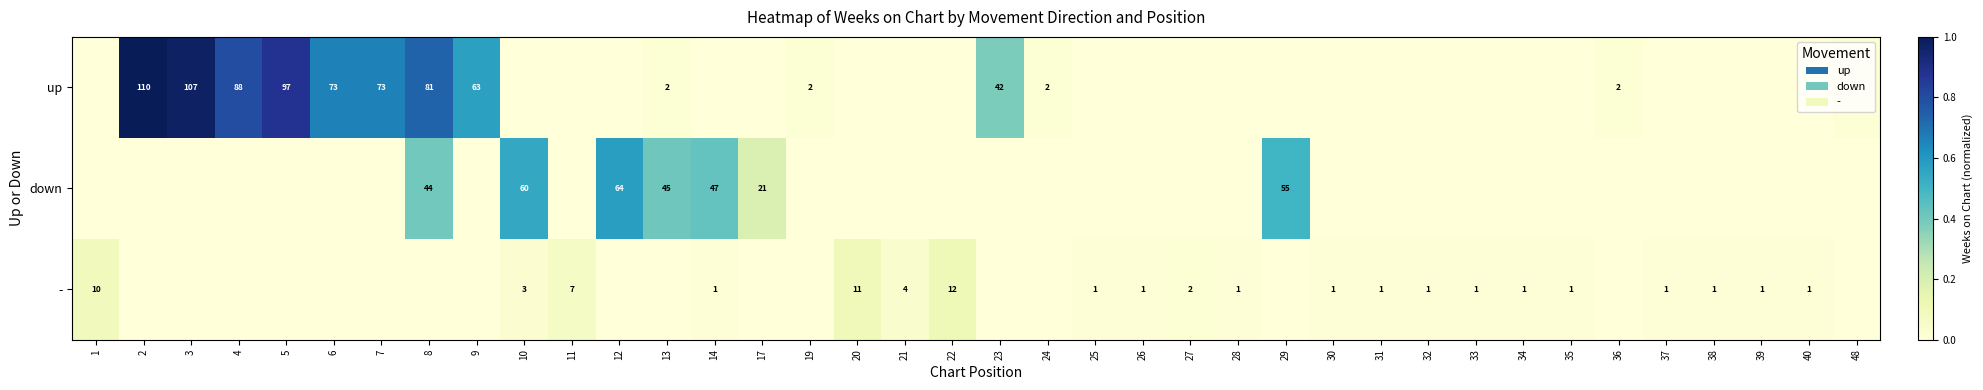

The value of - at 11 is 4. True or false?

False